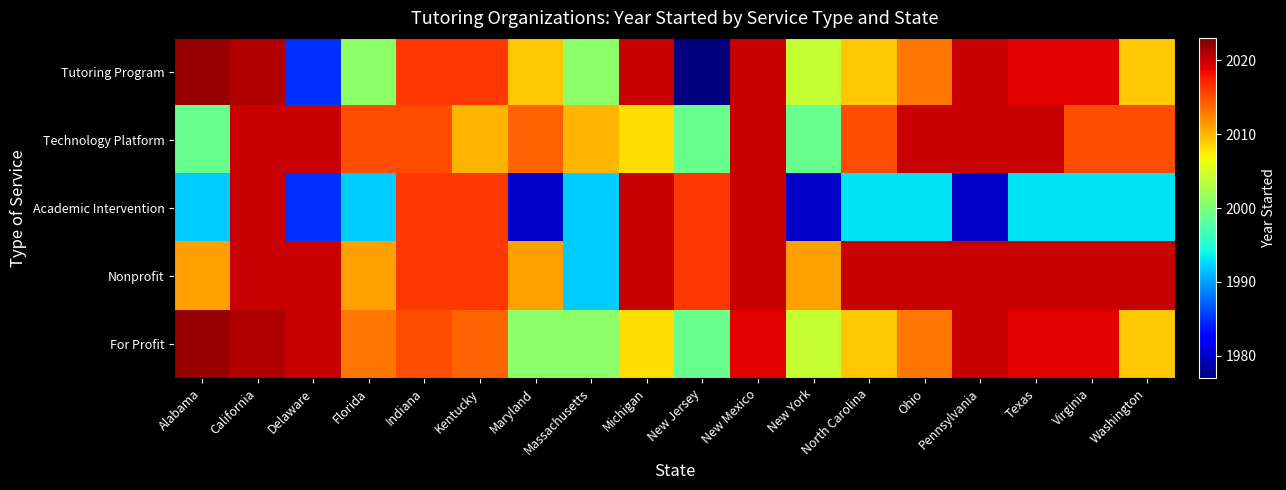

Which has a higher value, Florida or Texas?

Texas